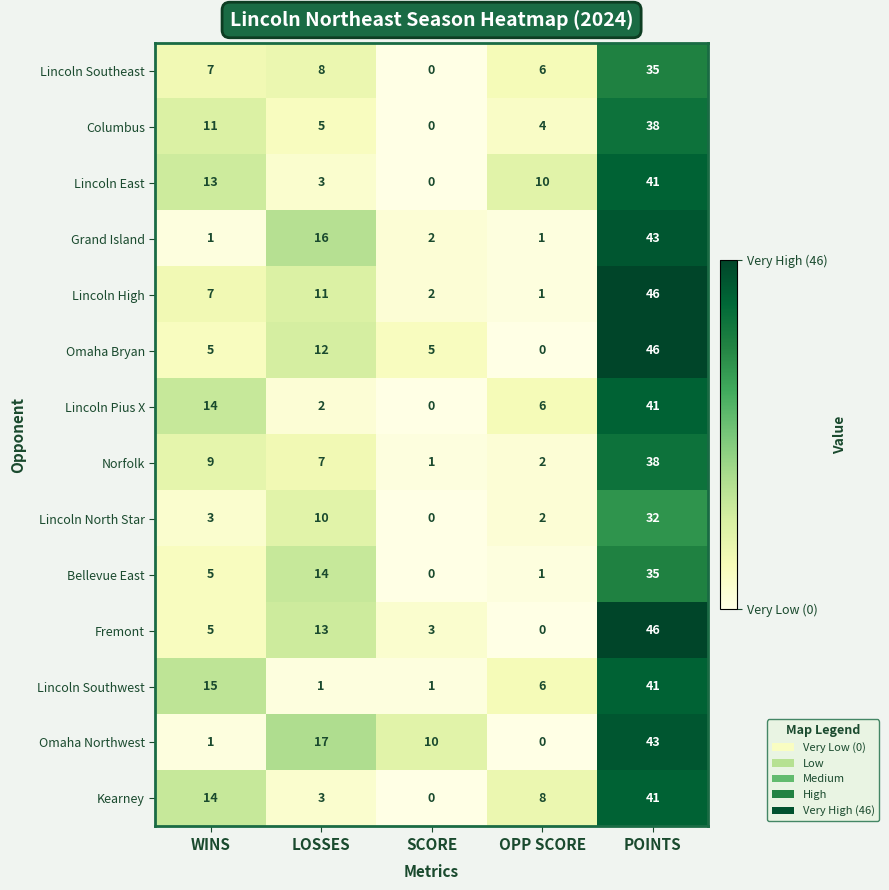

Which label corresponds to the largest value in the chart?

POINTS